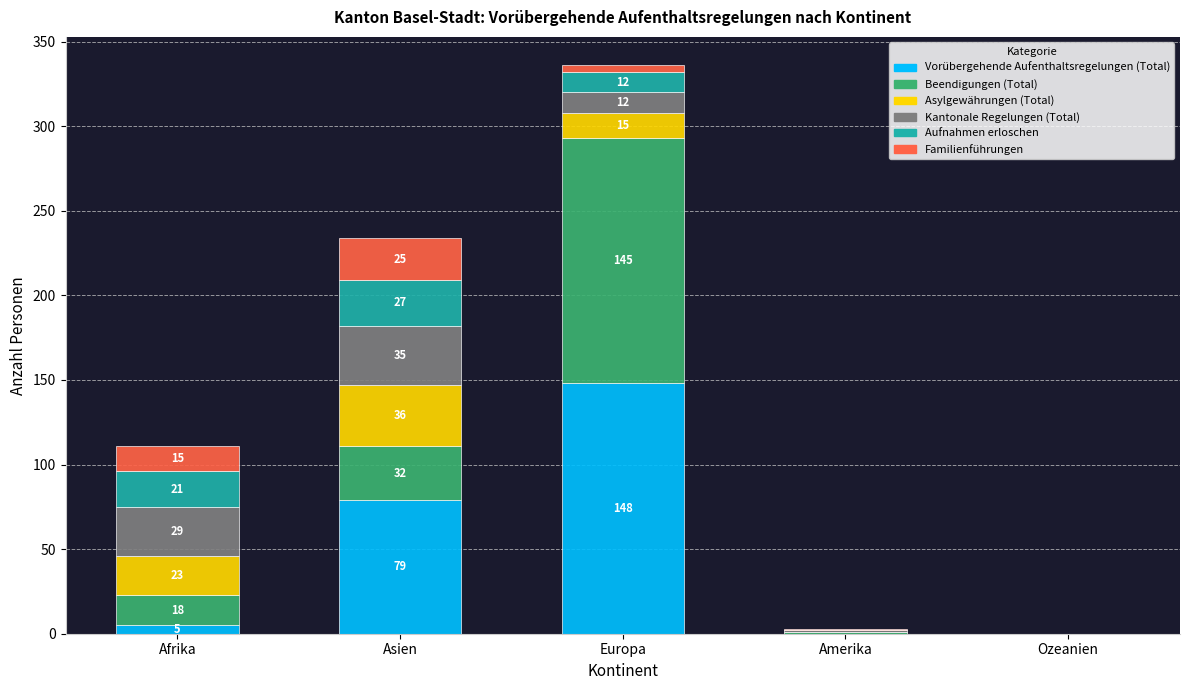

How many distinct data groups are displayed?

6